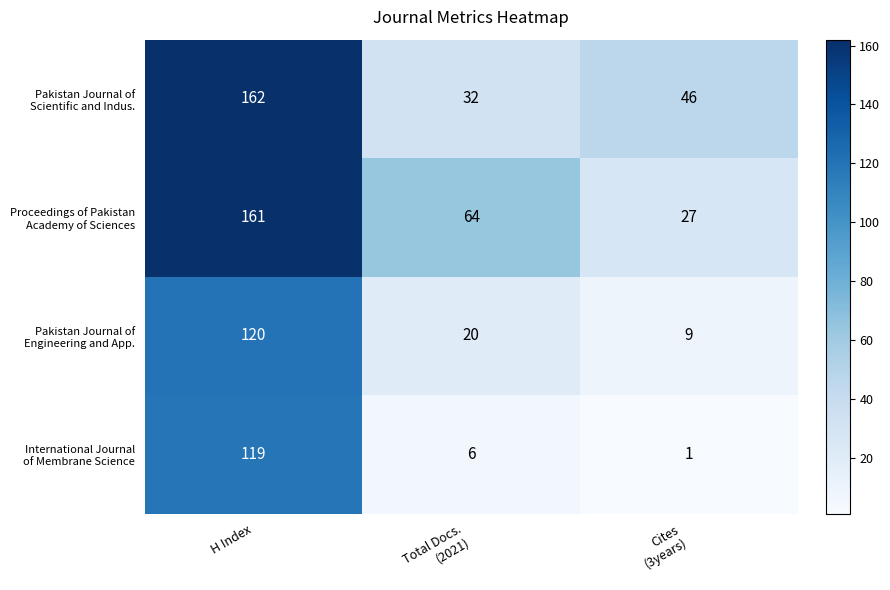

What is the smallest value displayed?

1